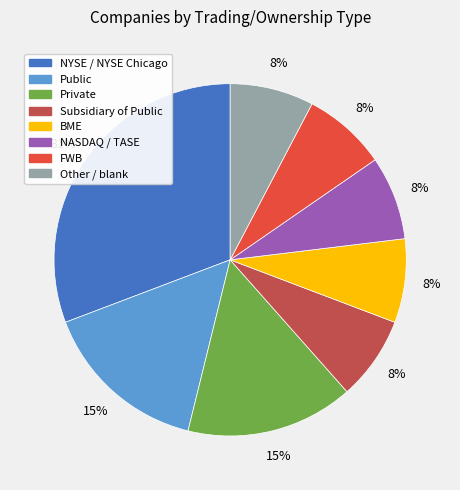

Count the number of slices in the pie.

8